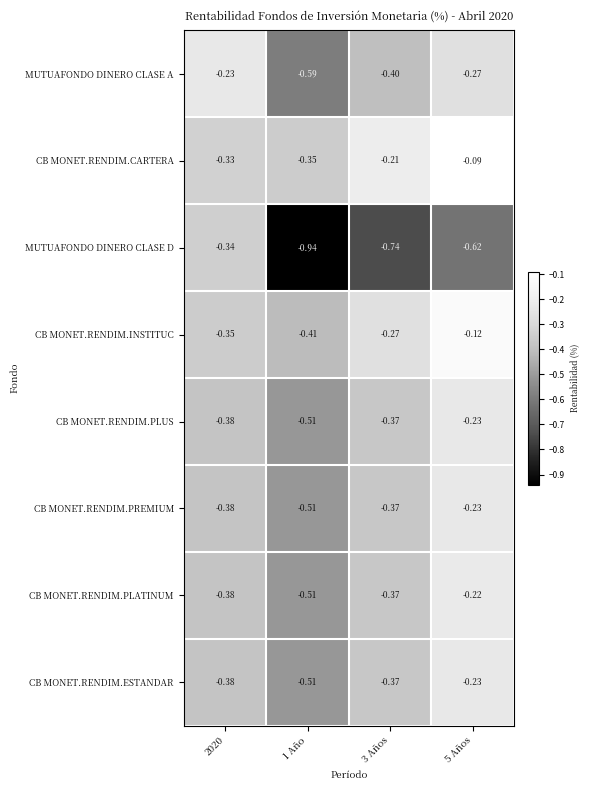

Which series has the widest spread of values?

MUTUAFONDO DINERO CLASE D